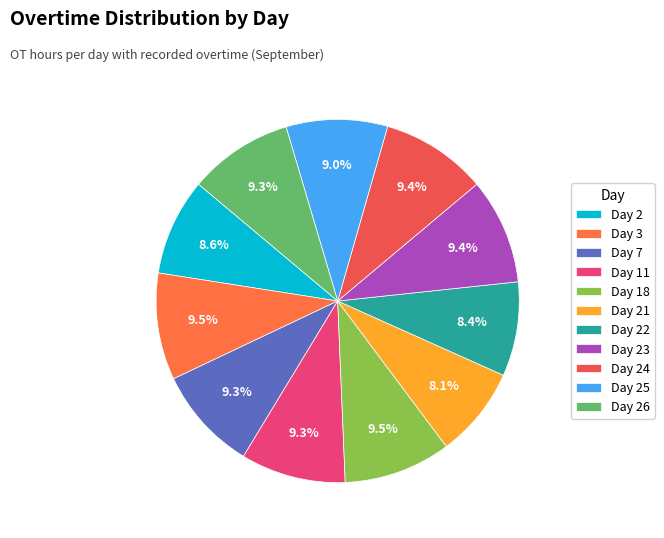

To the nearest percent, what percentage of the pie is Day 21?

8%